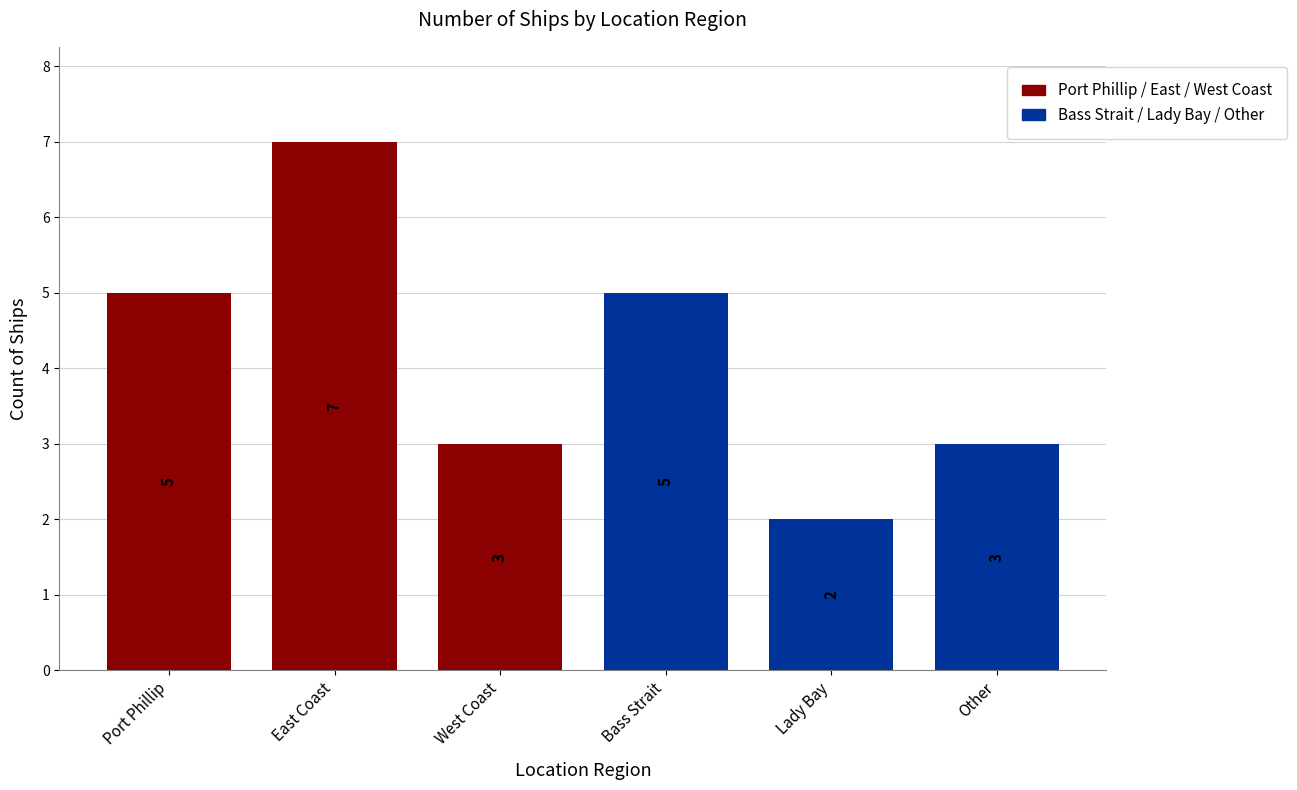

Reading left to right, transcribe all the data shown in this chart.

5	7	3	5	2	3